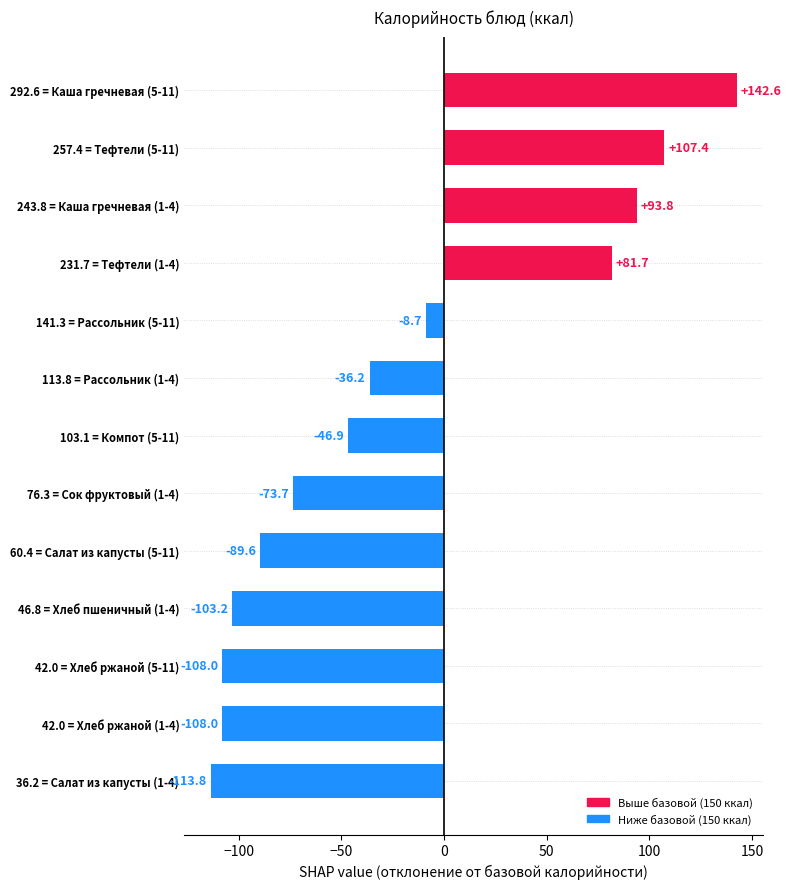

At which label is the value closest to 14?

141.3 = Рассольник (5-11)